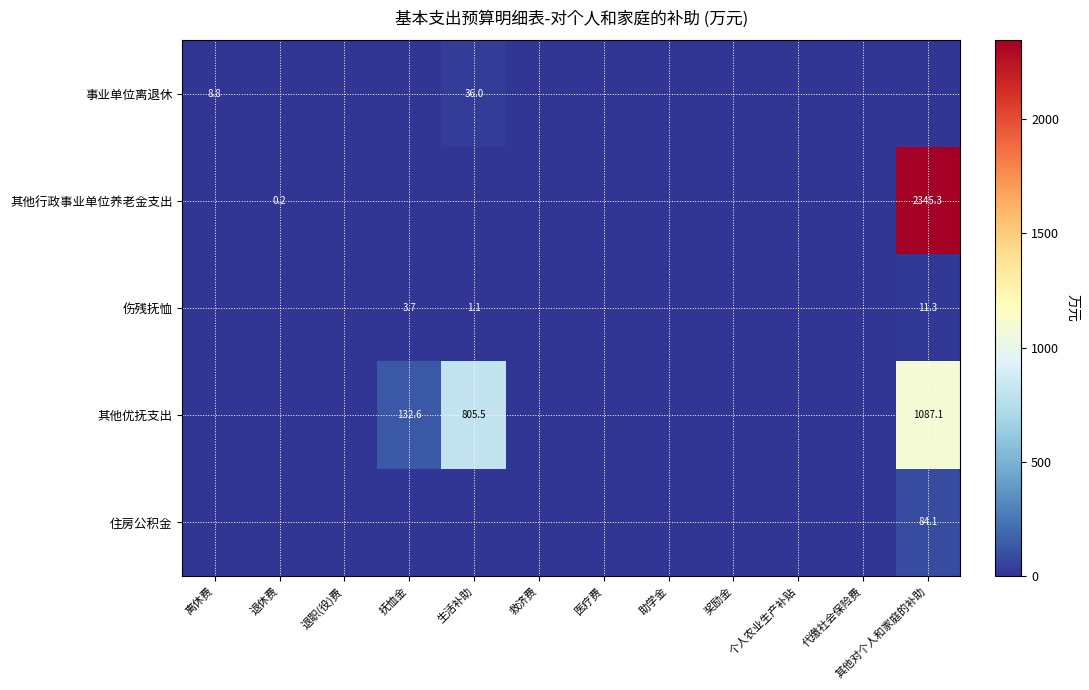

The 其他优抚支出 series shows 74.0 at 抚恤金. True or false?

False